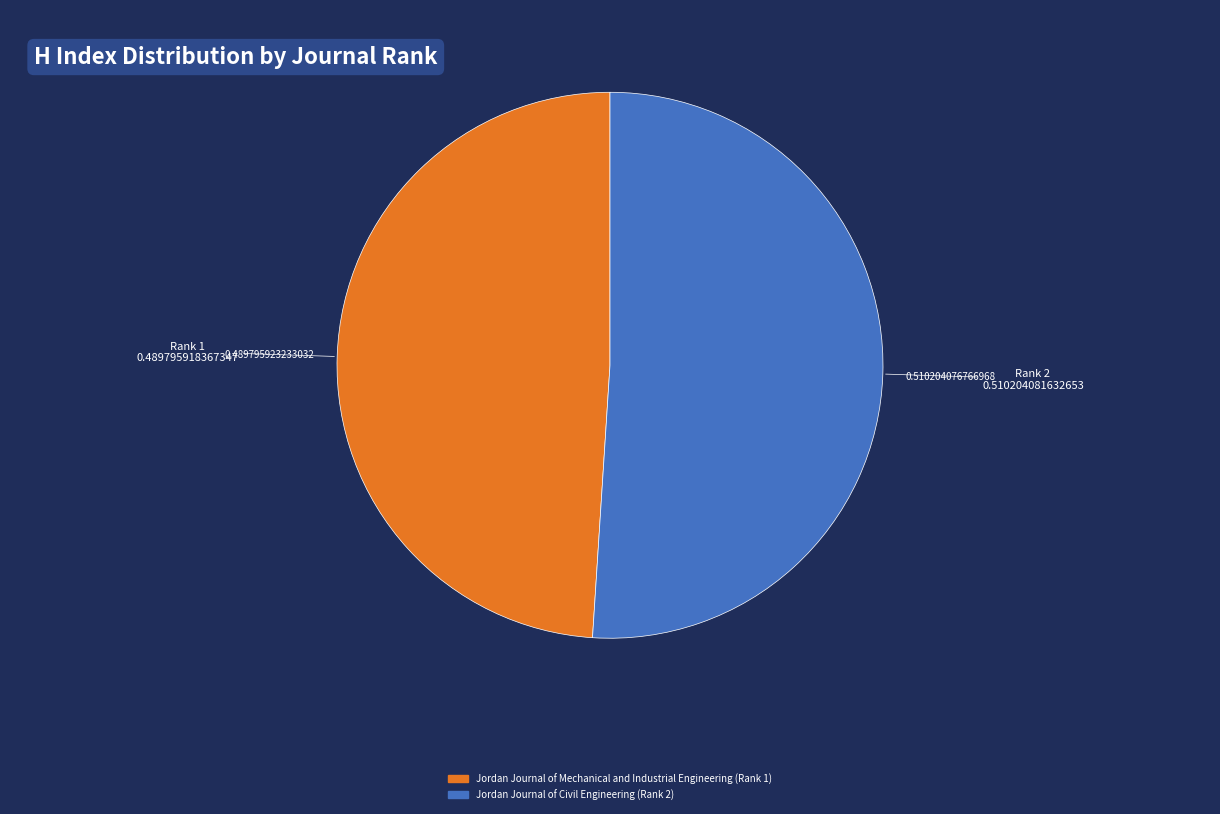

What is the largest slice in the pie chart?

Rank 2